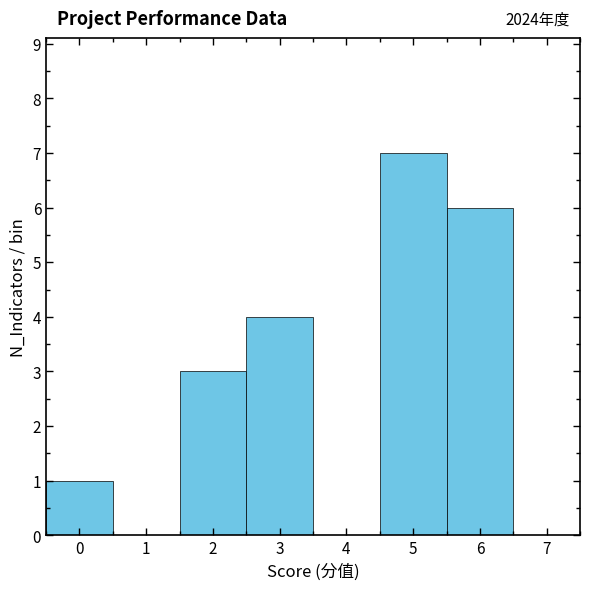

Over which range of the x-axis is the bar tallest?

4.5 to 5.5